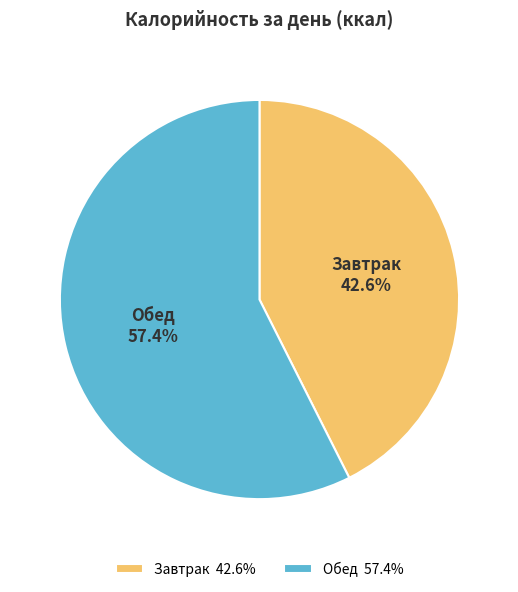

Does Завтрак represent more than half of the total?

No